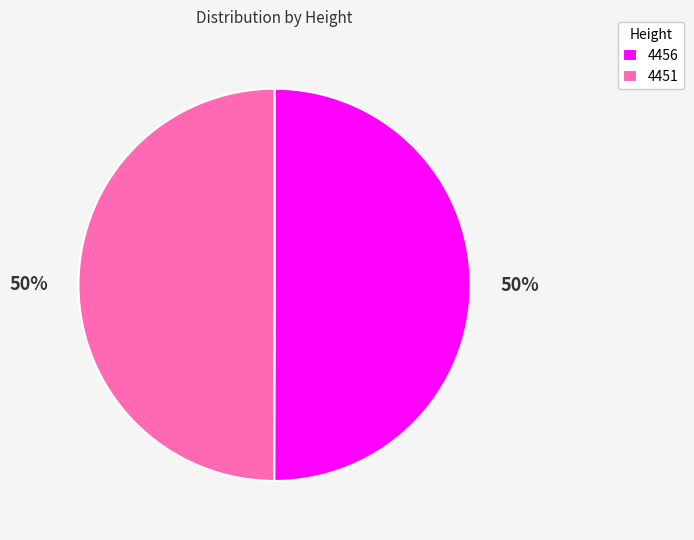

Do 4451 and 4456 together represent more than half of the pie?

Yes